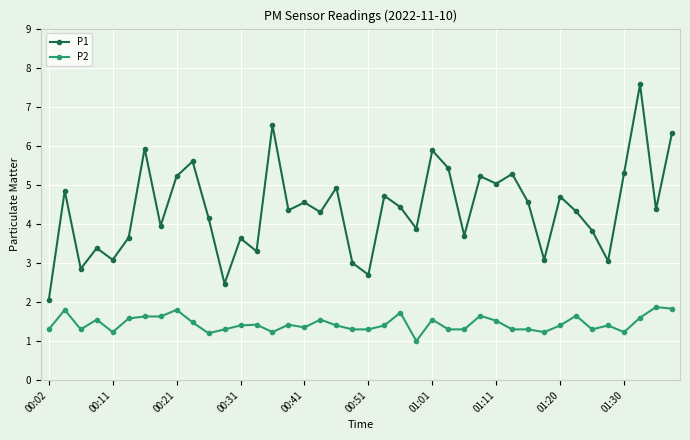

True or false: P1 has more than 2 interior local peaks.

True